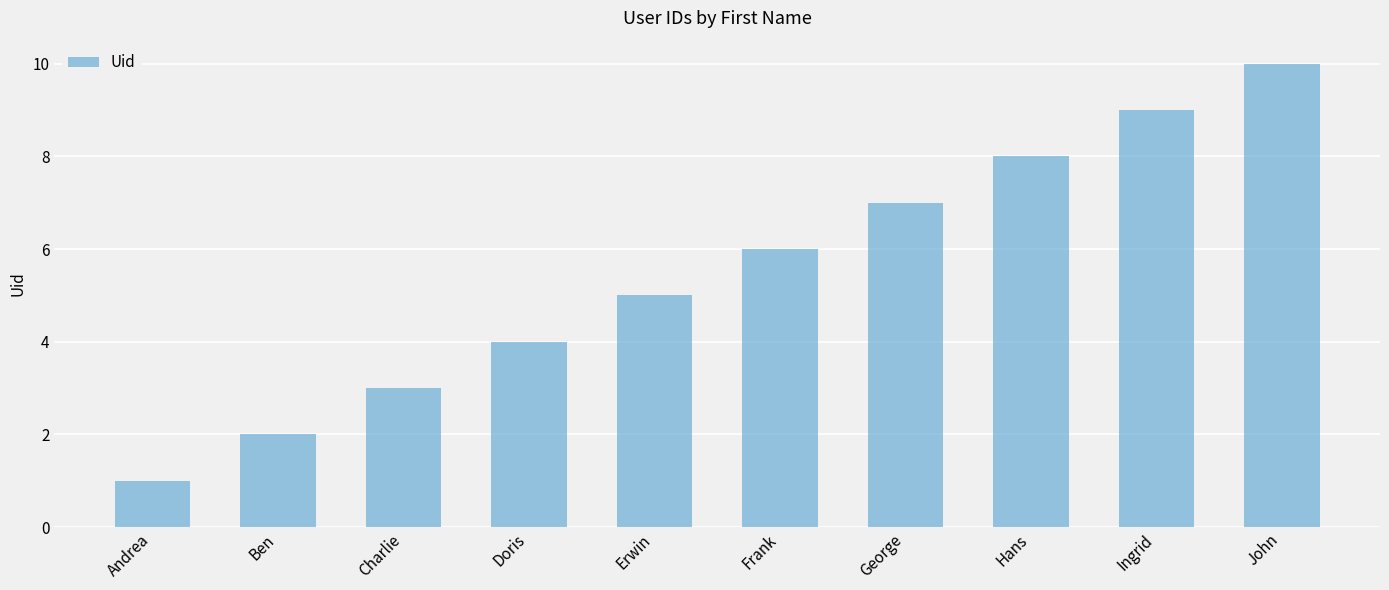

How many data points are less than 6?

5